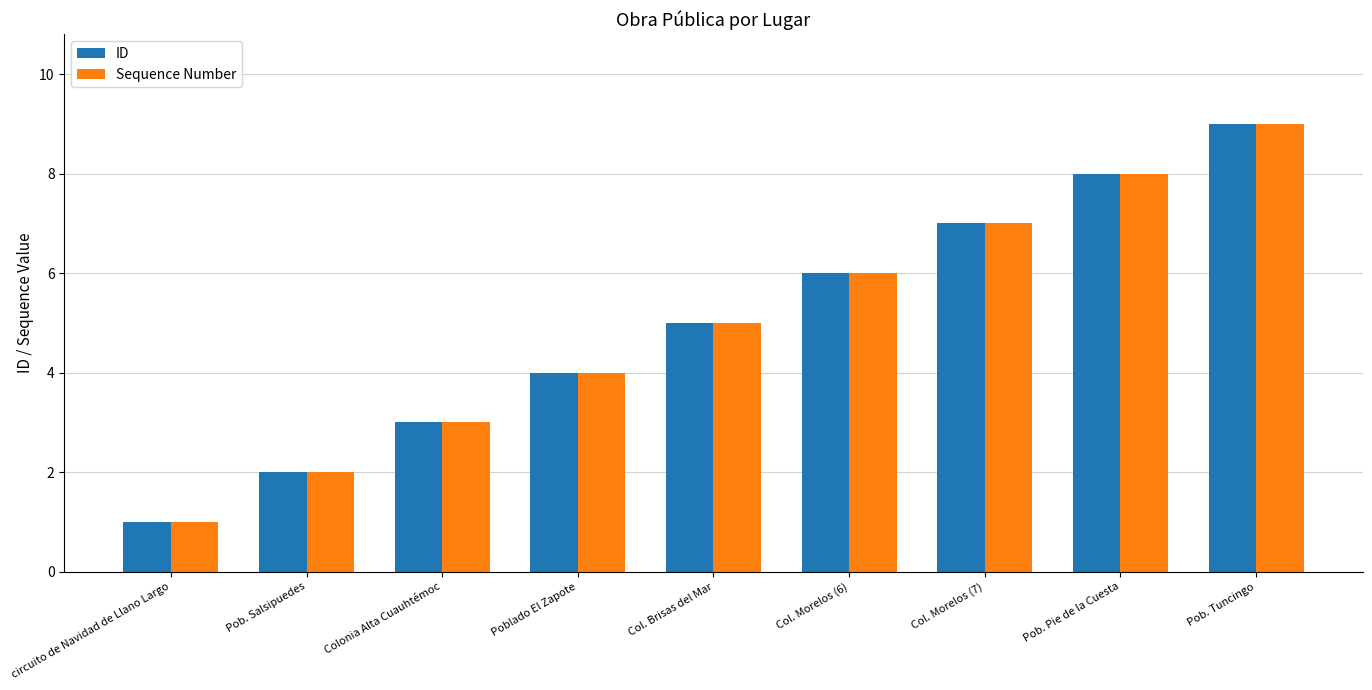

List the labels in order of Sequence Number value, smallest first.

circuito de Navidad de Llano Largo, Pob. Salsipuedes, Colonia Alta Cuauhtémoc, Poblado El Zapote, Col. Brisas del Mar, Col. Morelos (6), Col. Morelos (7), Pob. Pie de la Cuesta, Pob. Tuncingo